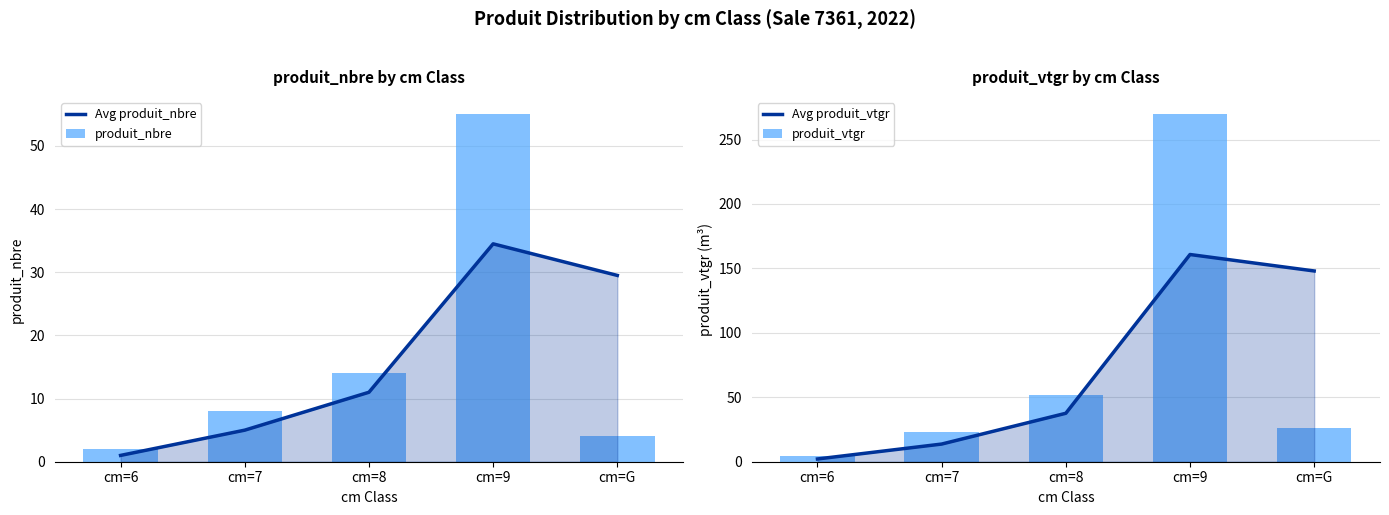

Between cm=8 and cm=9, which series saw the biggest shift?

produit_vtgr